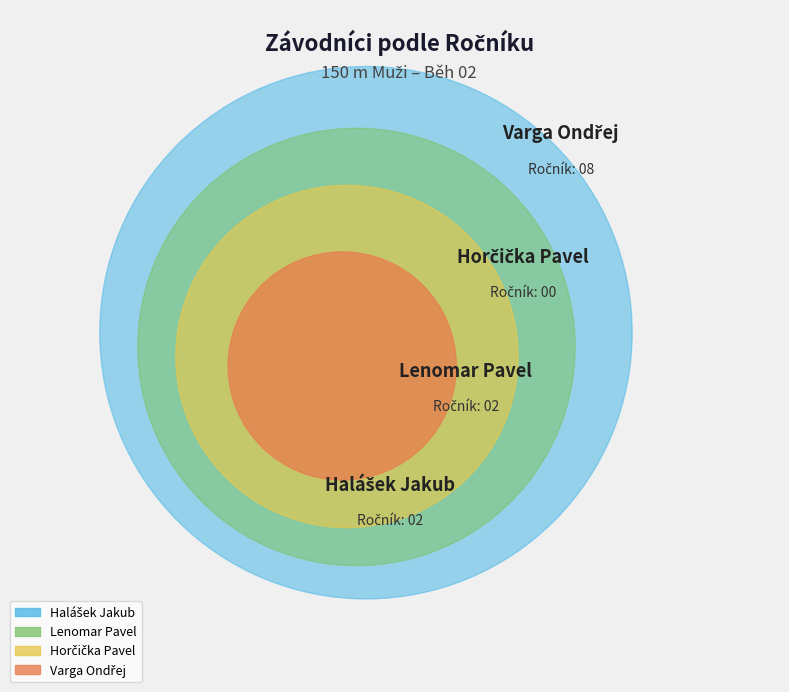

Rank the categories by value from lowest to highest.

Horčička Pavel, Halášek Jakub, Lenomar Pavel, Varga Ondřej